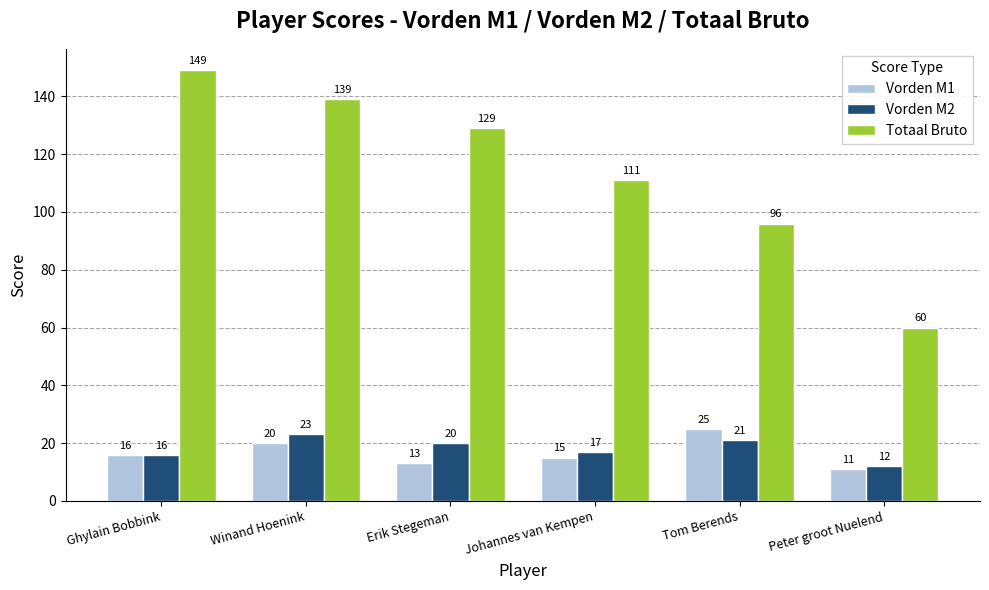

At which category is the sum across all series the highest?

Winand Hoenink